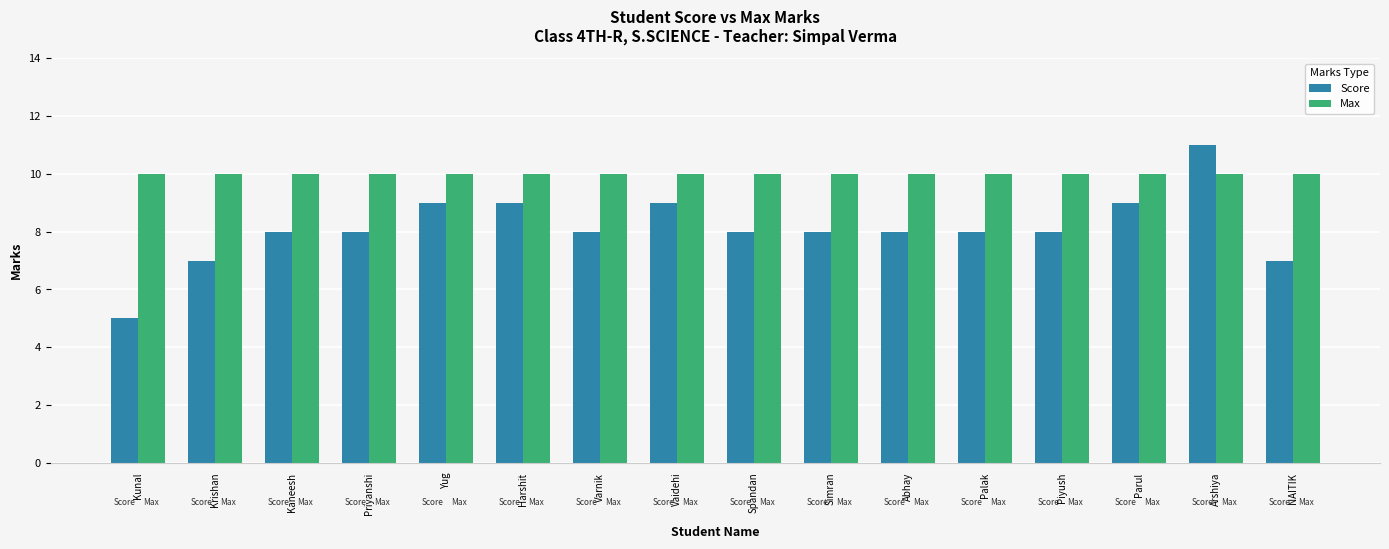

Reading left to right, transcribe all the data shown in this chart.

Score: 5	7	8	8	9	9	8	9	8	8	8	8	8	9	11	7
Max: 10	10	10	10	10	10	10	10	10	10	10	10	10	10	10	10